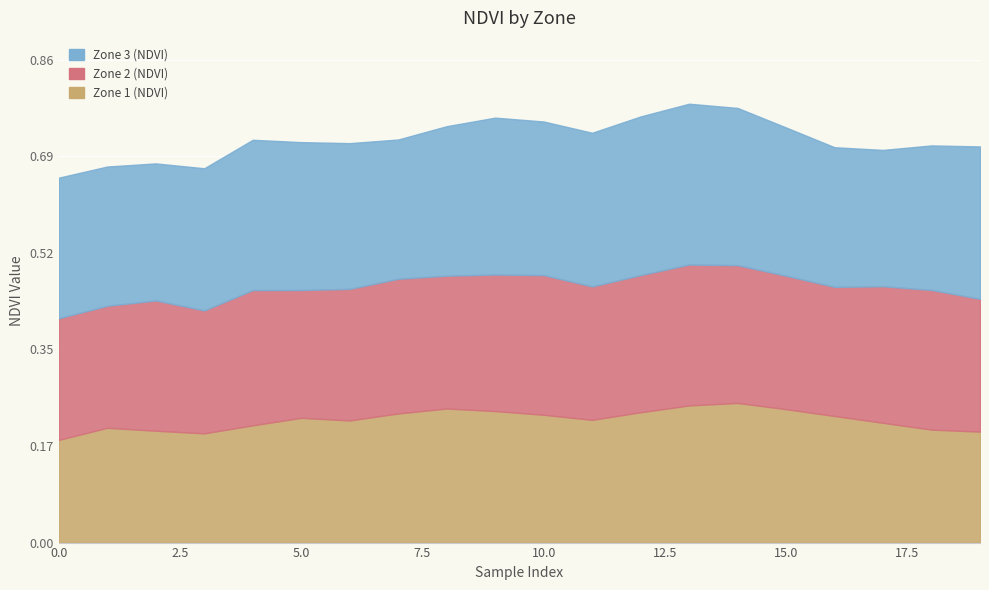

List the series in order of their overall mean, highest first.

Zone 3 (NDVI), Zone 2 (NDVI), Zone 1 (NDVI)